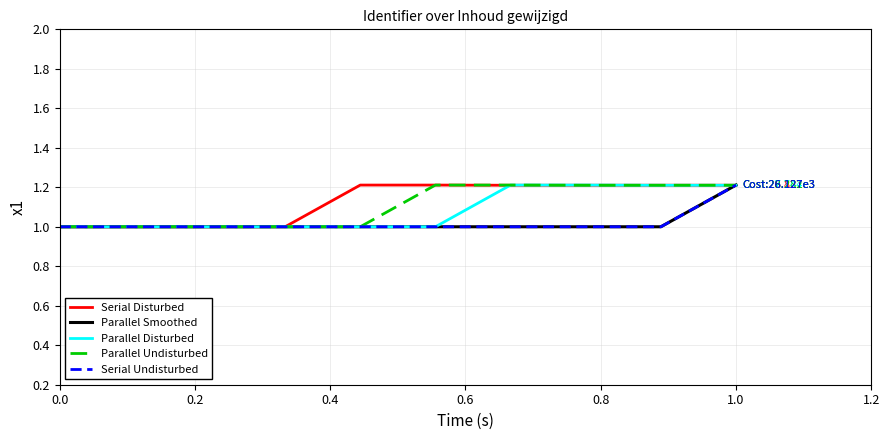

How many times do Parallel Undisturbed and Serial Undisturbed cross each other?

2